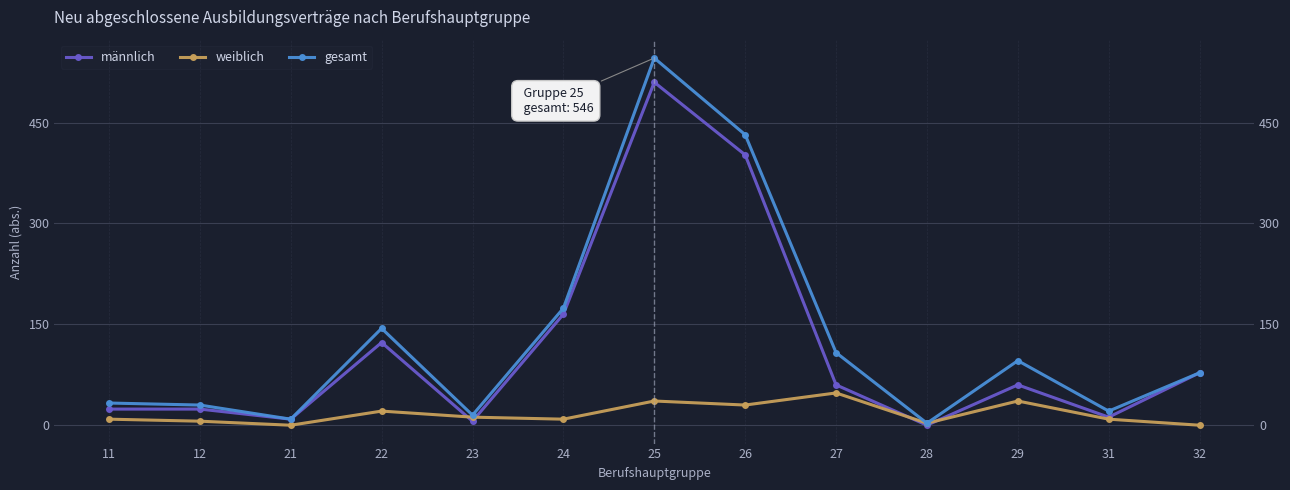

Reading left to right, what are all the values shown in this chart?

männlich: 11=24	12=24	21=9	22=123	23=6	24=165	25=510	26=402	27=60	28=0	29=60	31=12	32=78
weiblich: 11=9	12=6	21=0	22=21	23=12	24=9	25=36	26=30	27=48	28=3	29=36	31=9	32=0
gesamt: 11=33	12=30	21=9	22=144	23=15	24=174	25=546	26=432	27=108	28=3	29=96	31=21	32=78